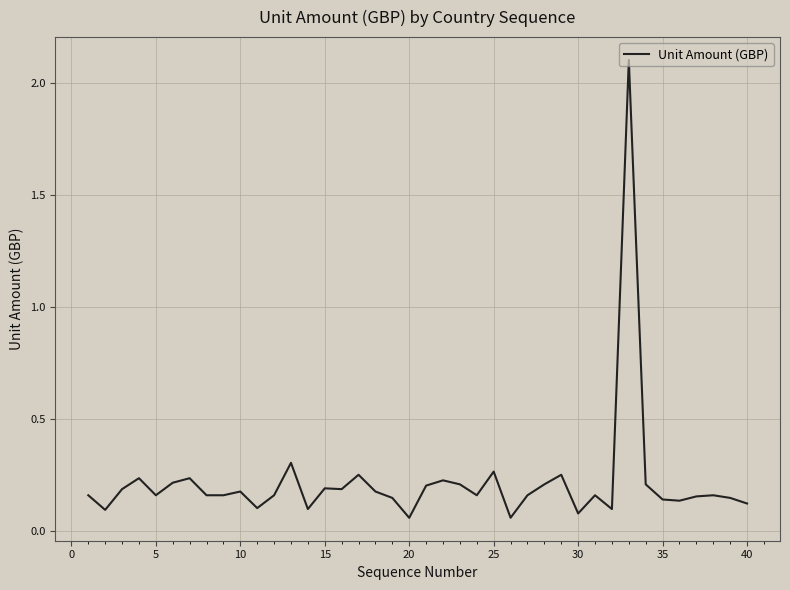

What is the difference between the maximum and minimum values?

2.0